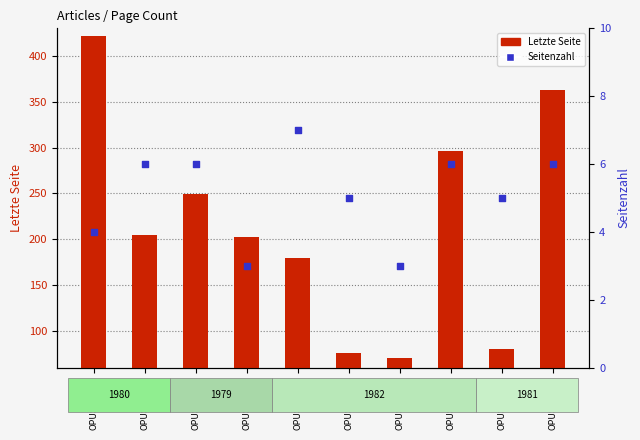

At how many categories does at least one series exceed 293?

3